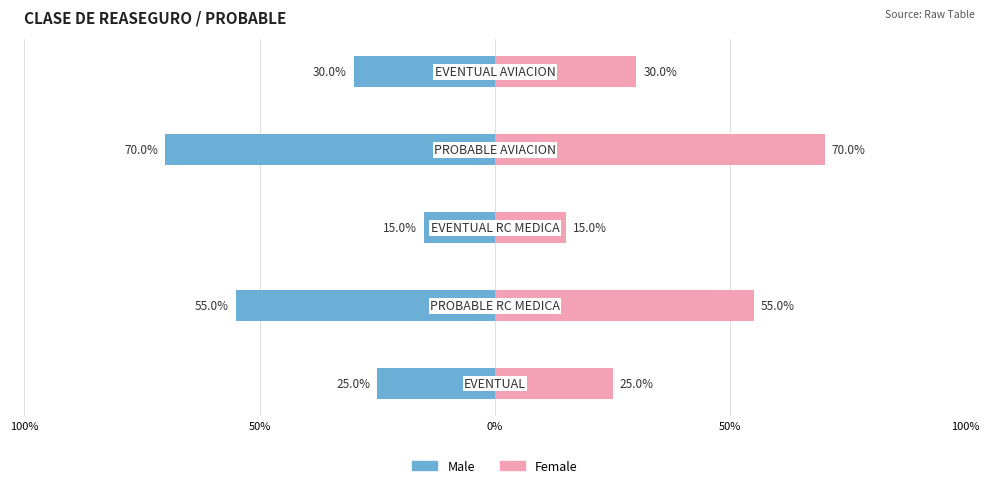

Between 100% and 50%, which is larger?

100%